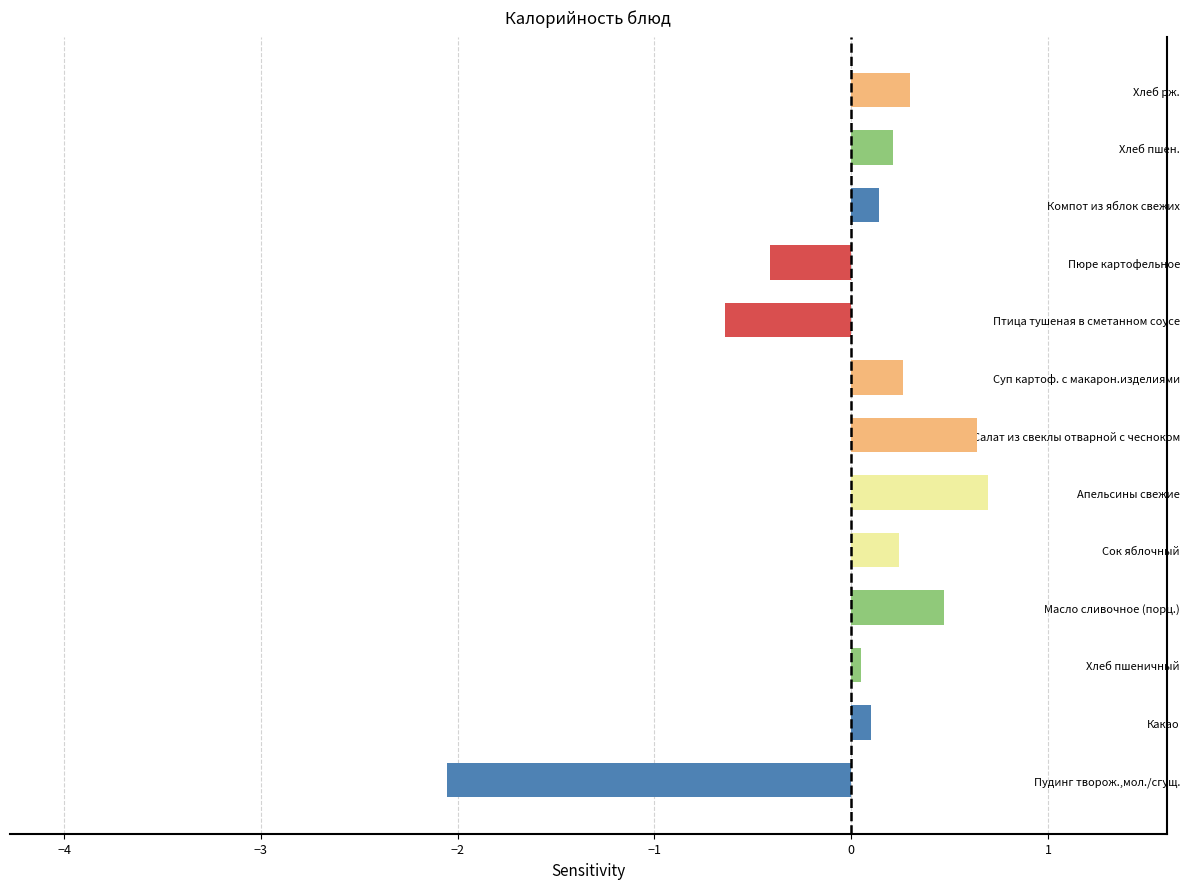

How many data points does each series have?

13